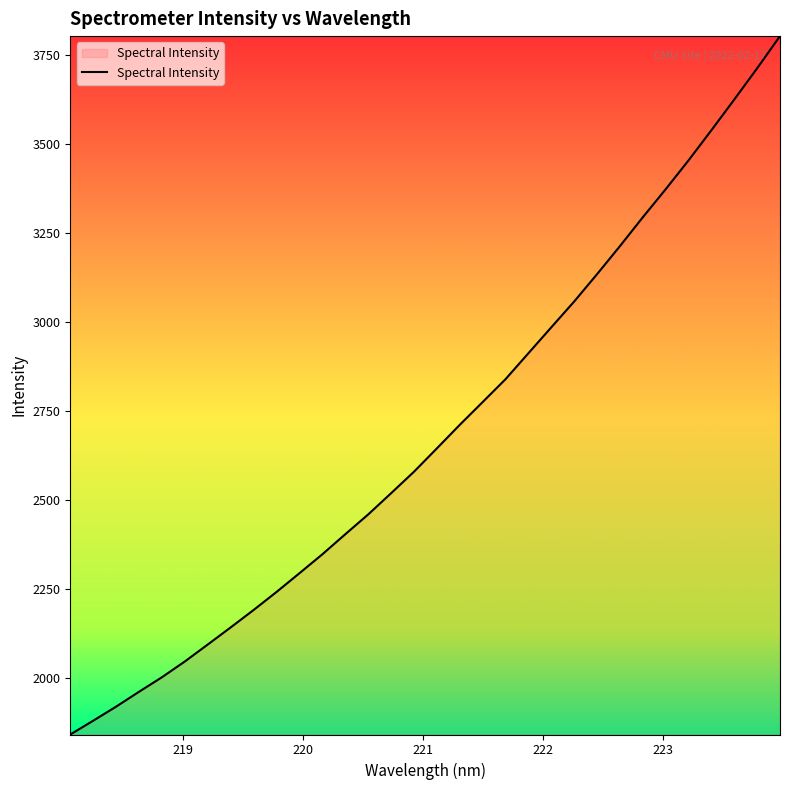

Does the chart have visible grid lines?

No